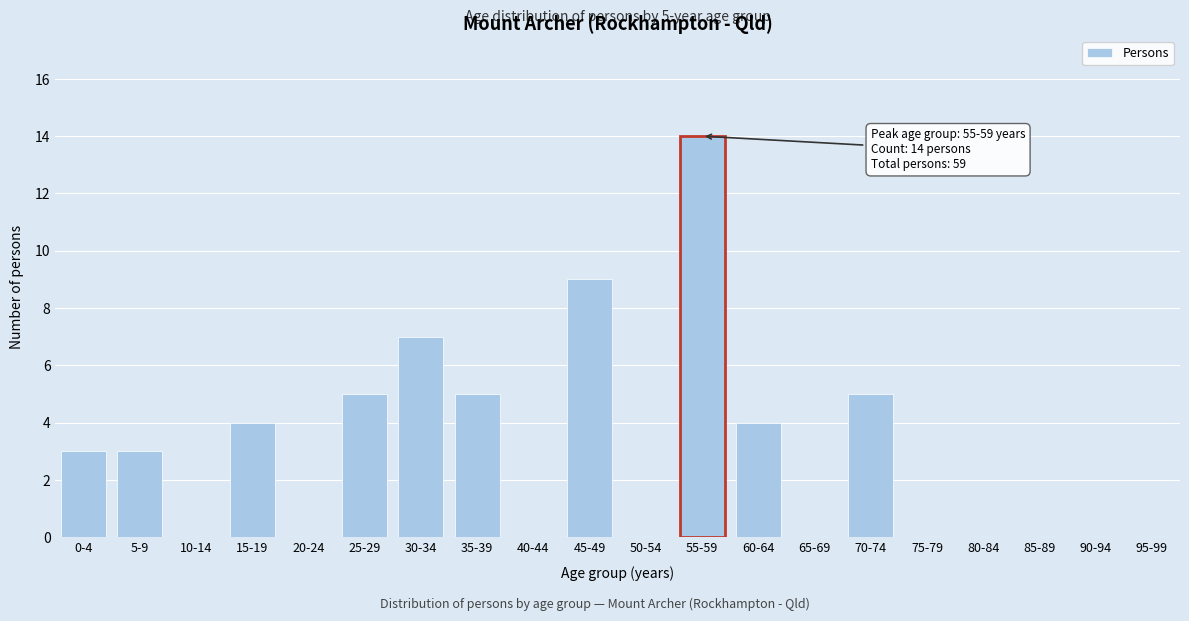

Reading right to left, transcribe all the data shown in this chart.

95-99=0	90-94=0	85-89=0	80-84=0	75-79=0	70-74=5	65-69=0	60-64=4	55-59=14	50-54=0	45-49=9	40-44=0	35-39=5	30-34=7	25-29=5	20-24=0	15-19=4	10-14=0	5-9=3	0-4=3